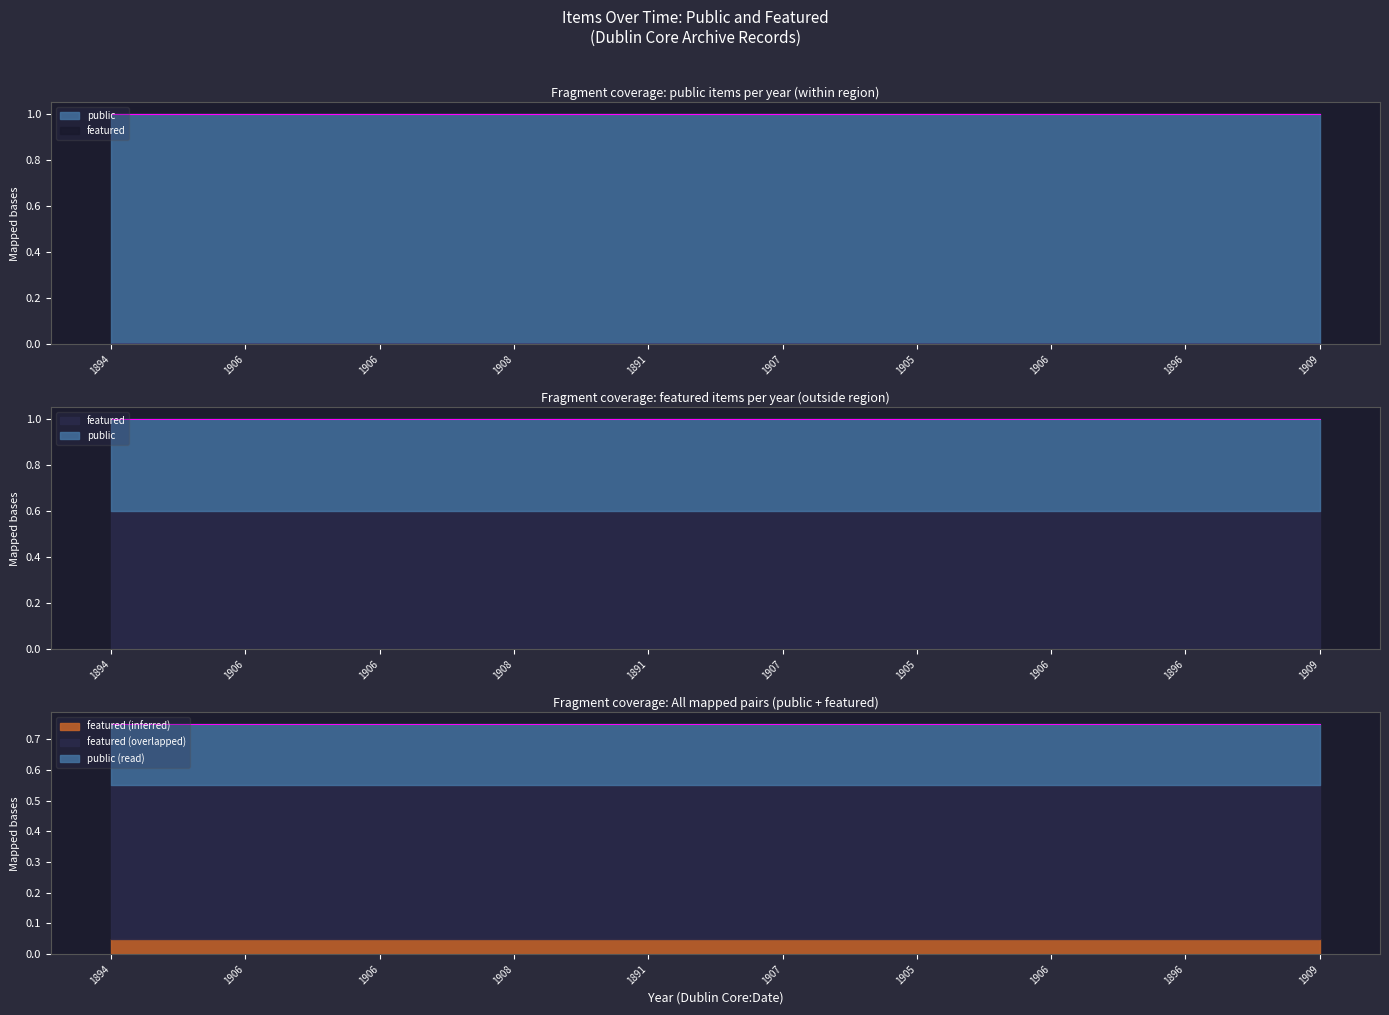

True or false: featured and public intersect in this chart.

False